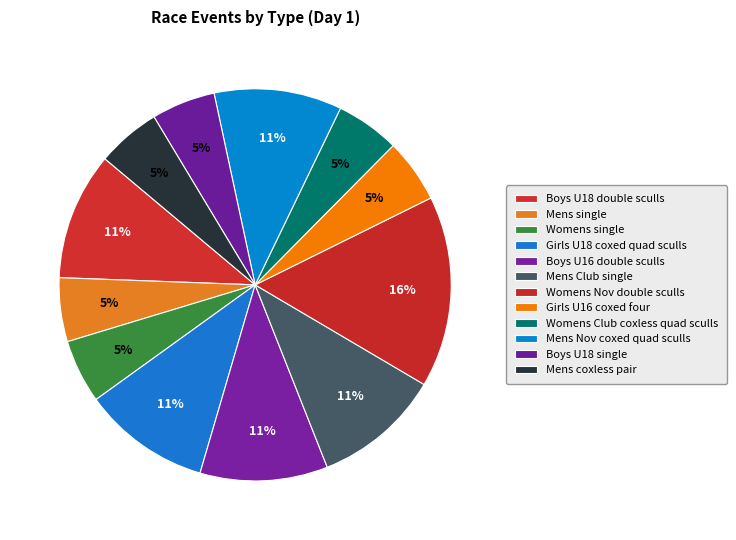

Is the sum of Boys U16 double sculls and Mens coxless pair greater than half?

No